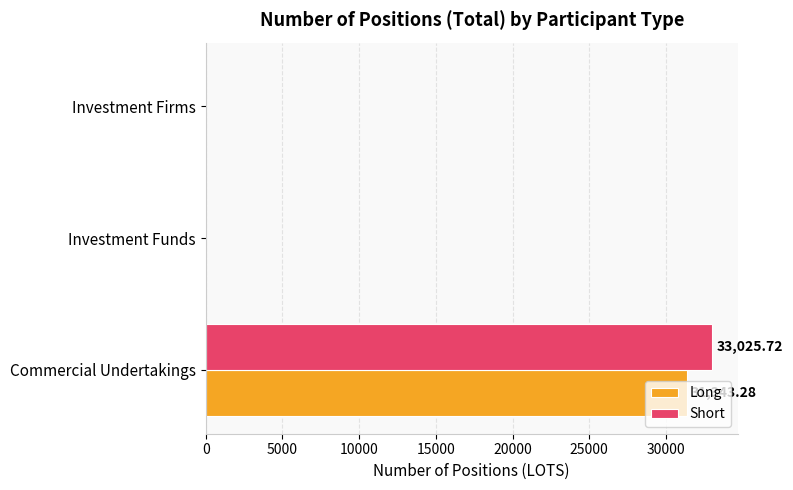

Which series changed the most between Commercial Undertakings and Investment Firms?

Short